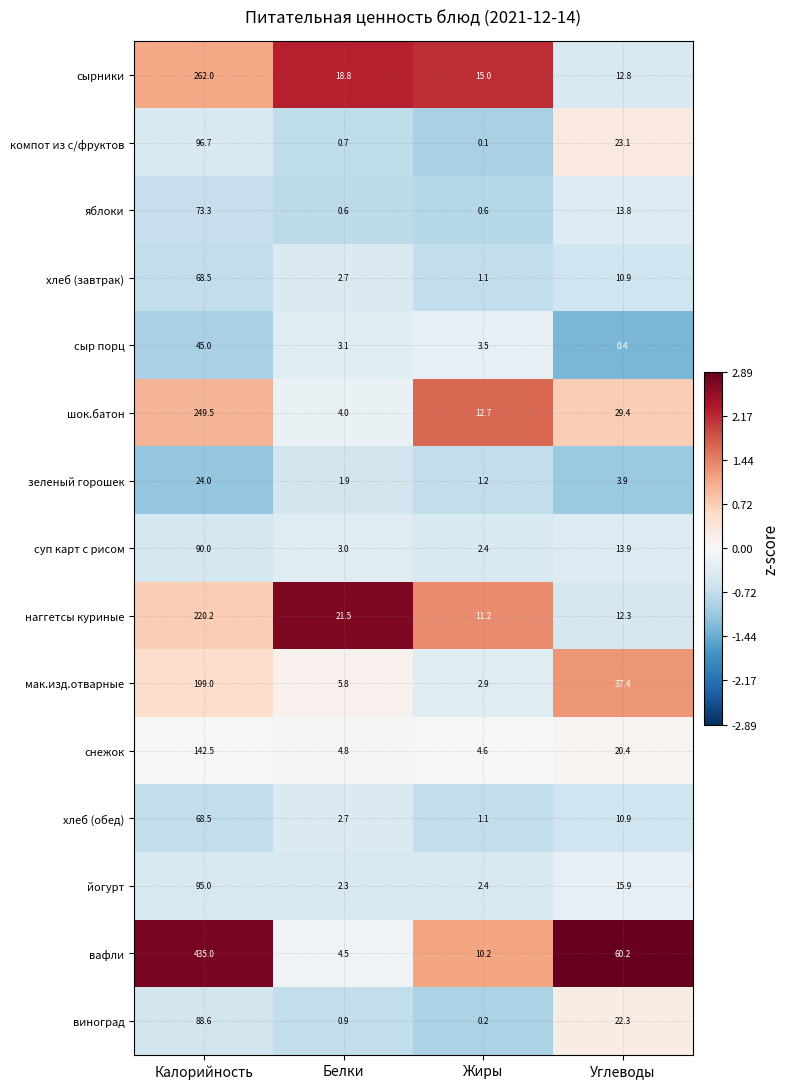

What is the sum of all яблоки values?

88.3